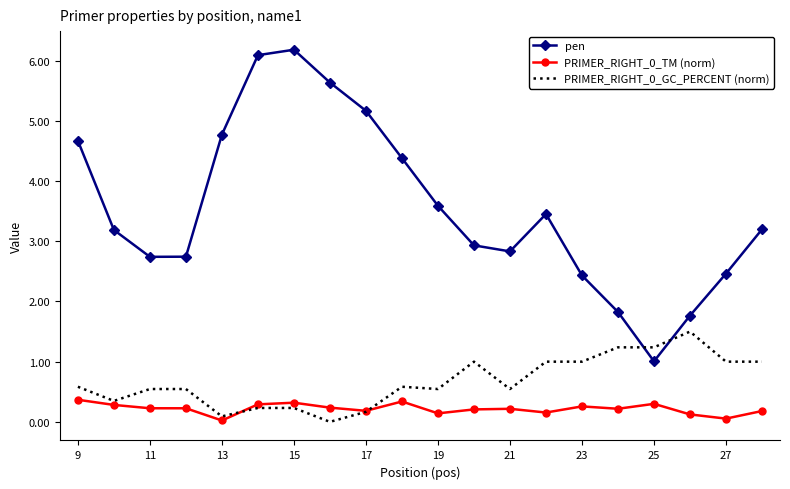

True or false: pen and PRIMER_RIGHT_0_TM (norm) intersect in this chart.

False